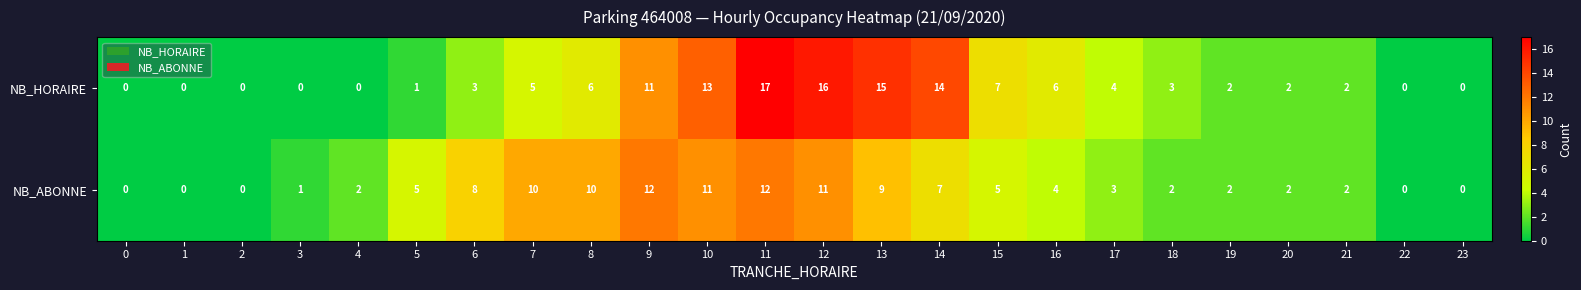

Which series has the largest range (max minus min)?

NB_HORAIRE